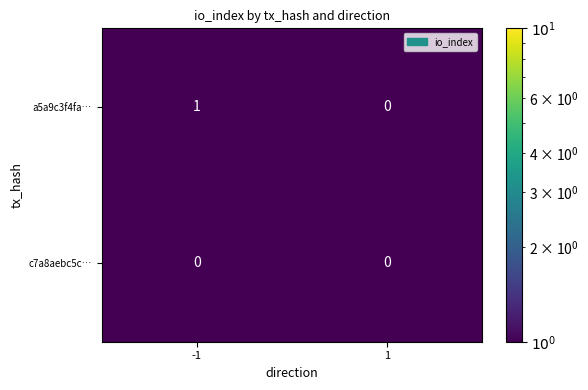

Which series has the largest total across all categories?

a5a9c3f4fa…